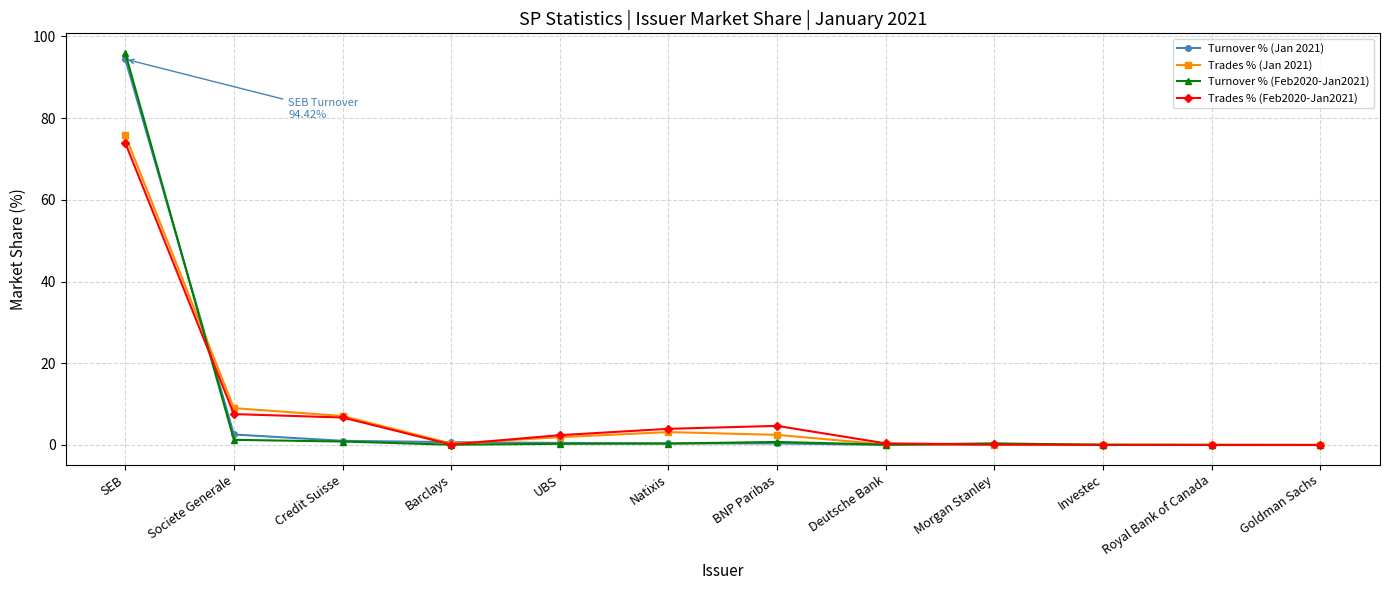

Count the number of categories in the chart.

12